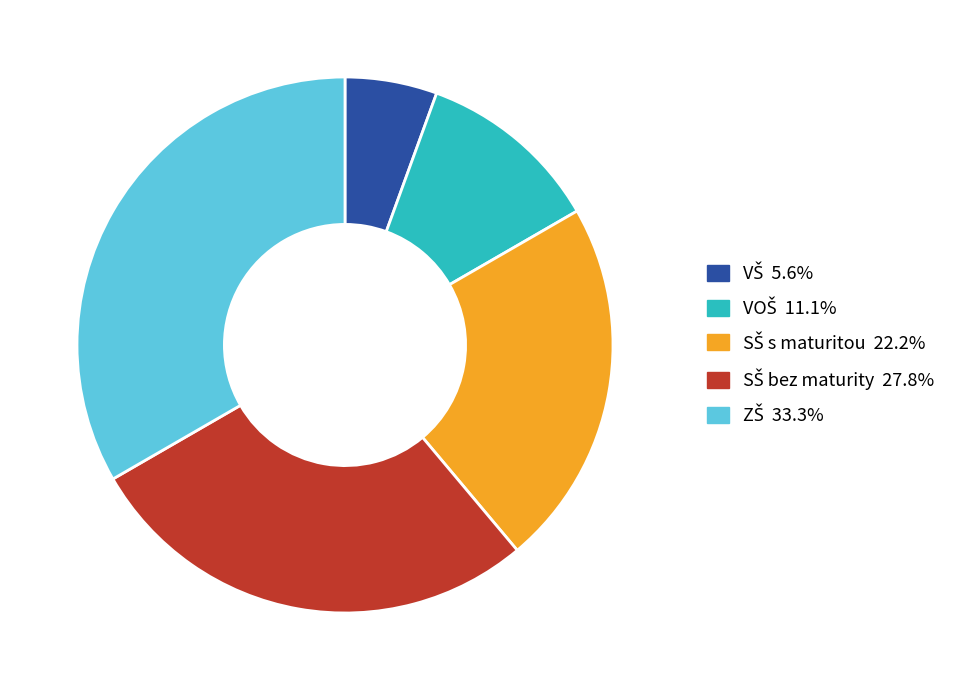

How many slices are in this pie chart?

5